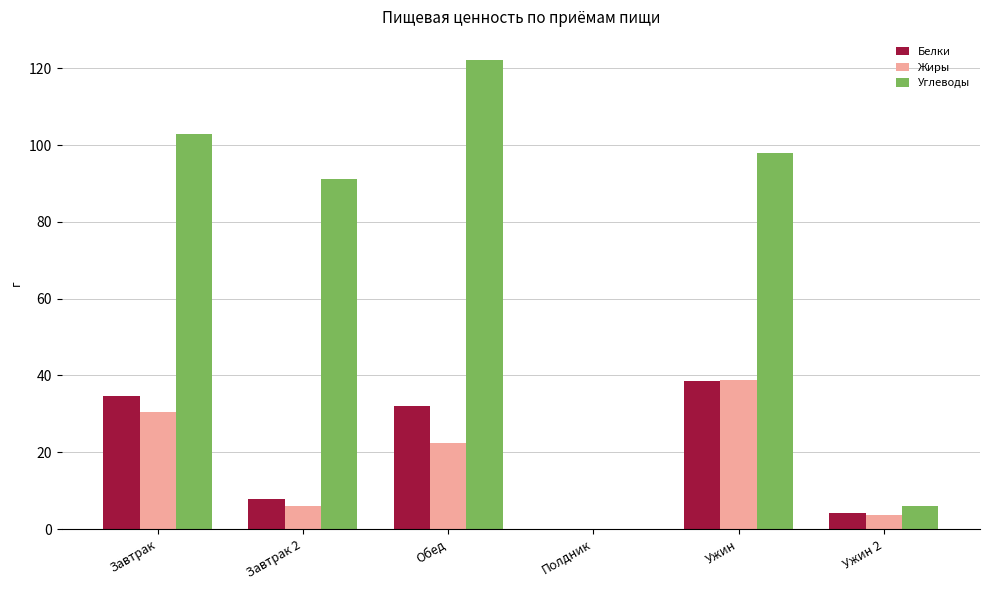

Which series has the widest spread of values?

Углеводы